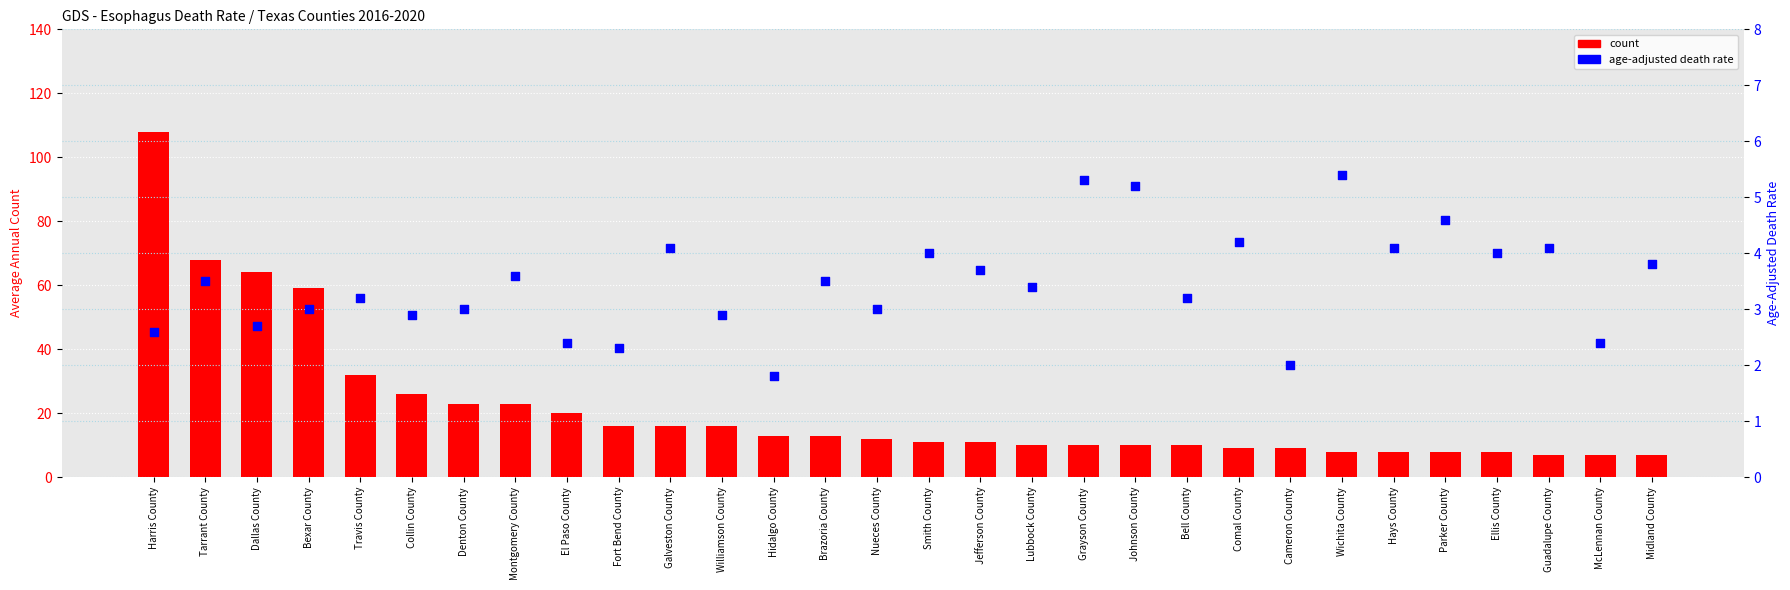

Which series has the largest total across all categories?

count